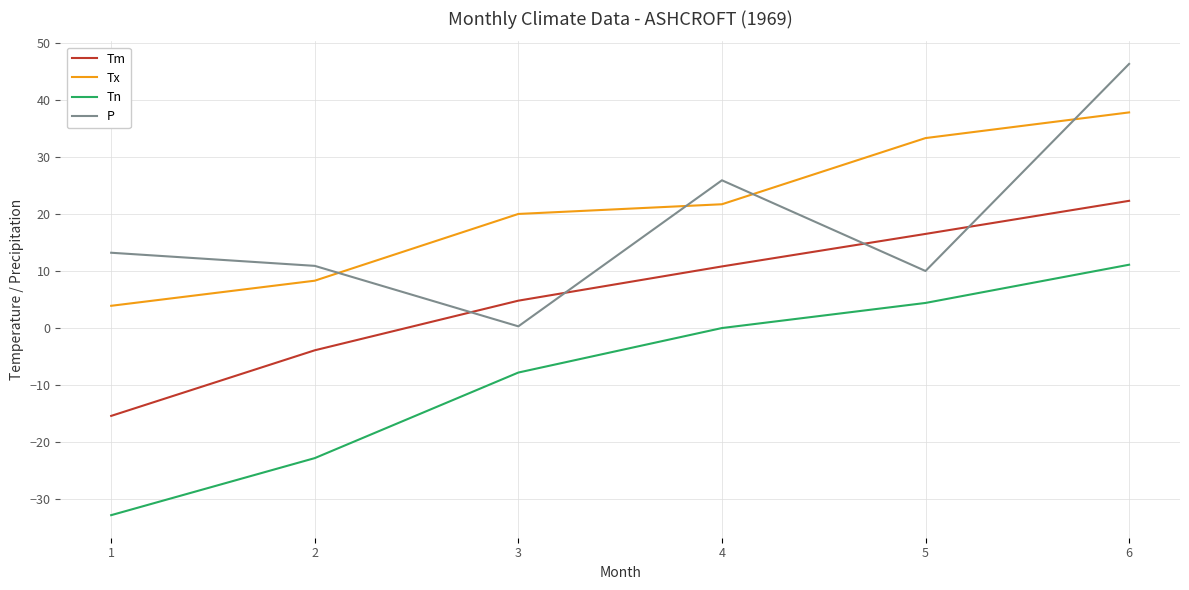

How many lines are shown in the chart?

4